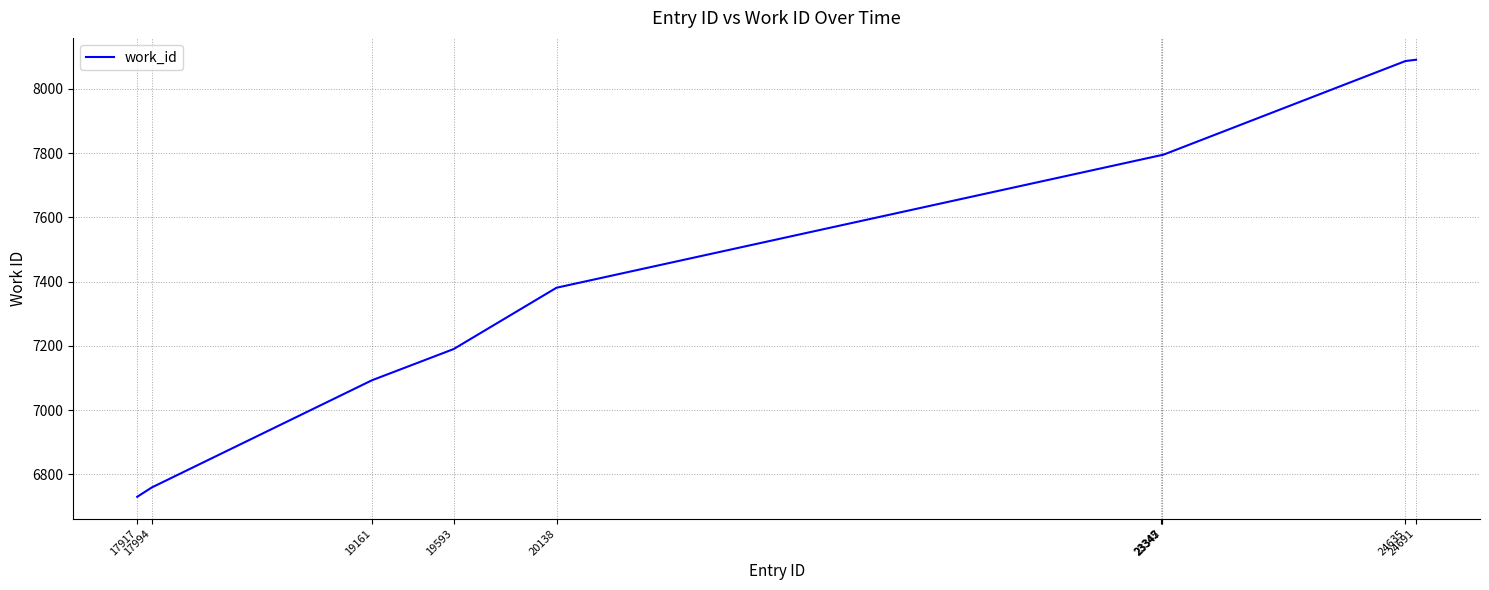

Which category has the lowest value across all series?

17917